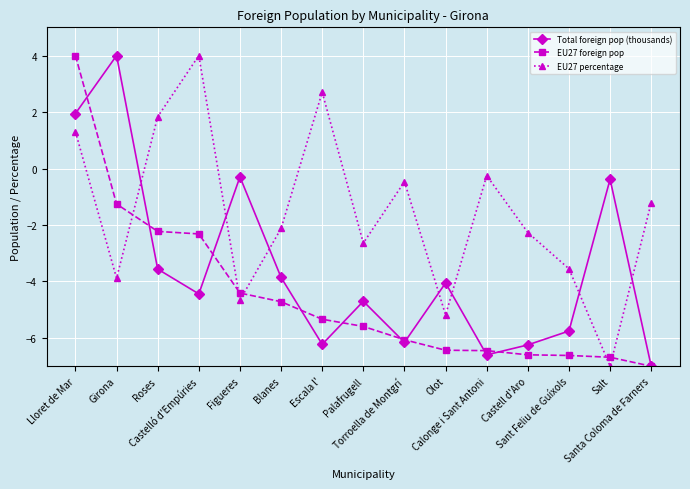

How many interior local valleys does the Total foreign pop (thousands) series have?

4